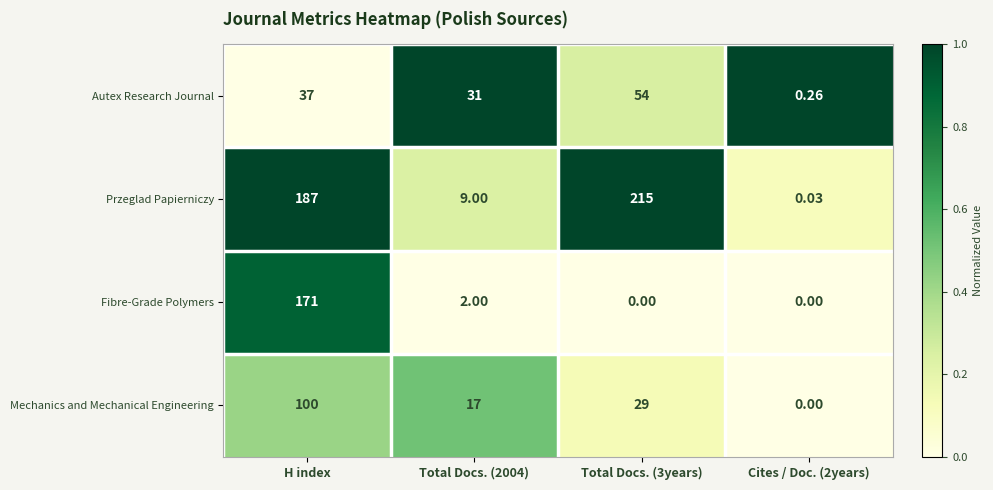

Rank the series at H index from highest to lowest value.

Przeglad Papierniczy, Fibre-Grade Polymers, Mechanics and Mechanical Engineering, Autex Research Journal